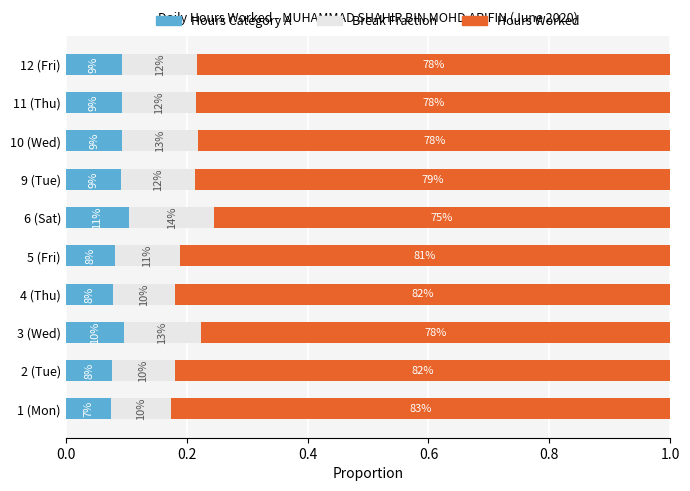

What are all the series names shown in the legend?

Hours Category A, Break Fraction, Hours Worked